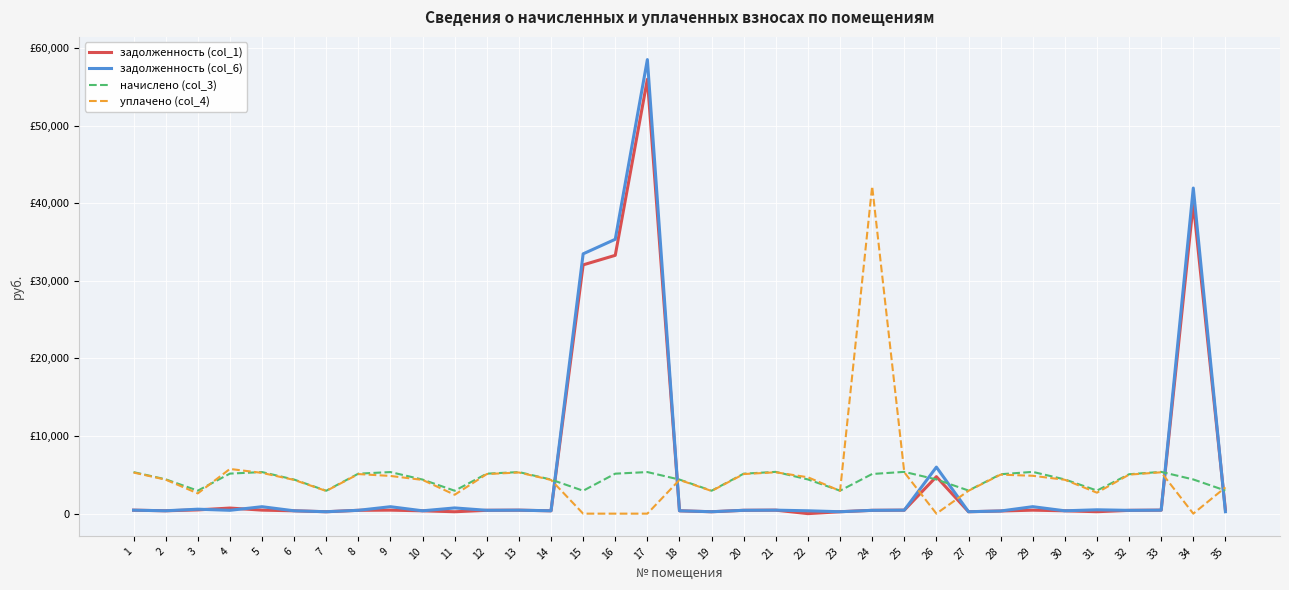

Does the chart display data point markers on the line(s)?

No